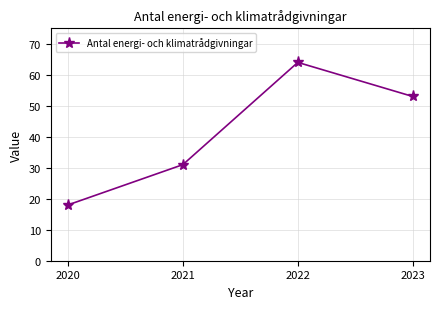

What is the average value?

42